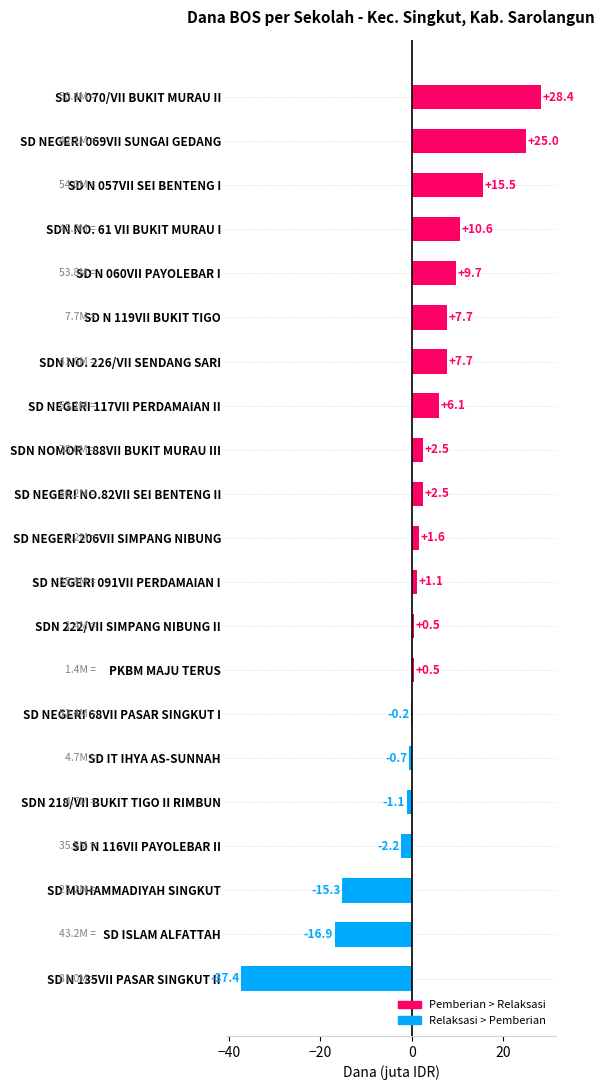

What is the maximum value shown in the chart?

28.4